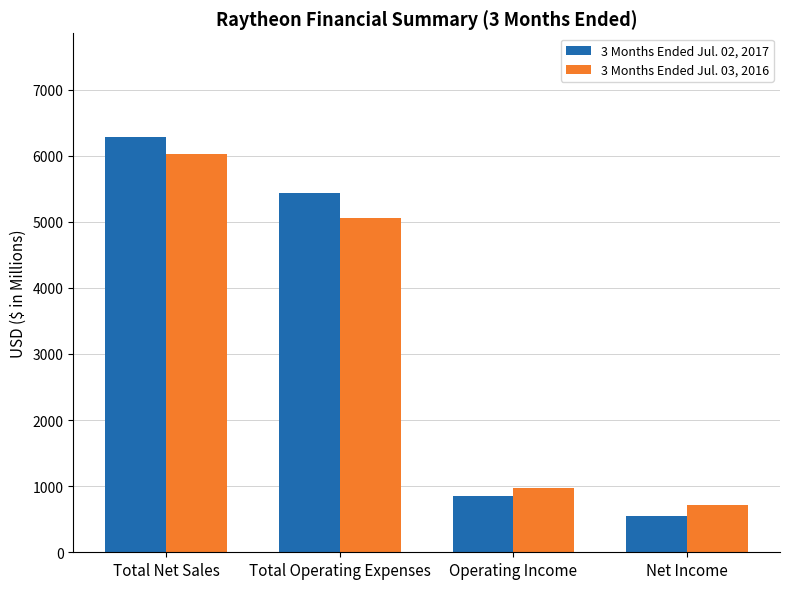

What position from the right is Total Net Sales?

4